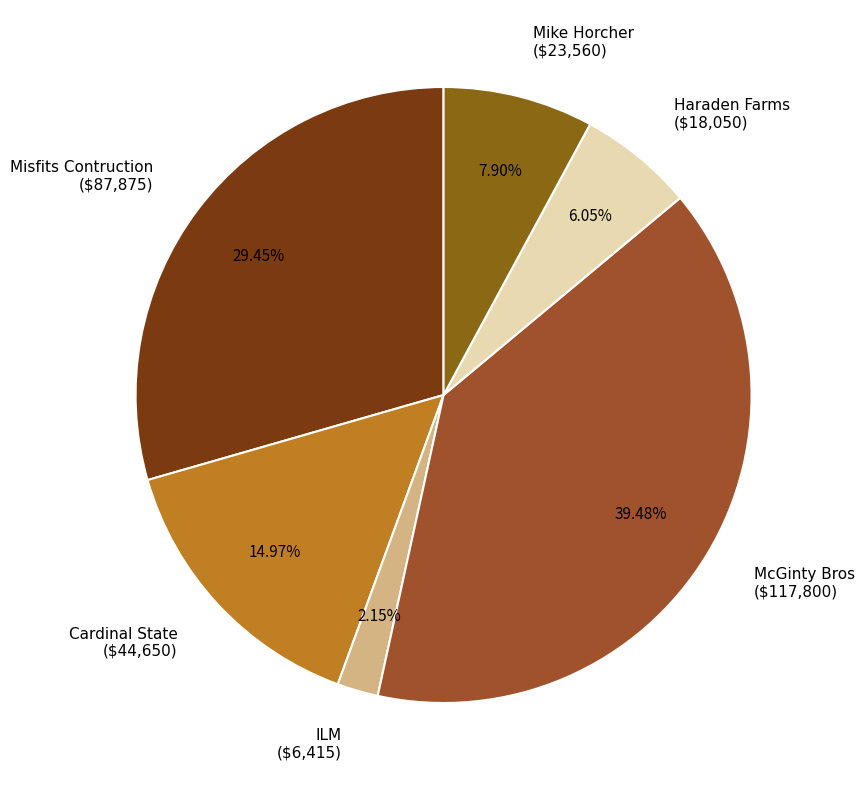

Rank the categories by value from highest to lowest.

McGinty Bros, Misfits Contruction, Cardinal State, Mike Horcher, Haraden Farms, ILM